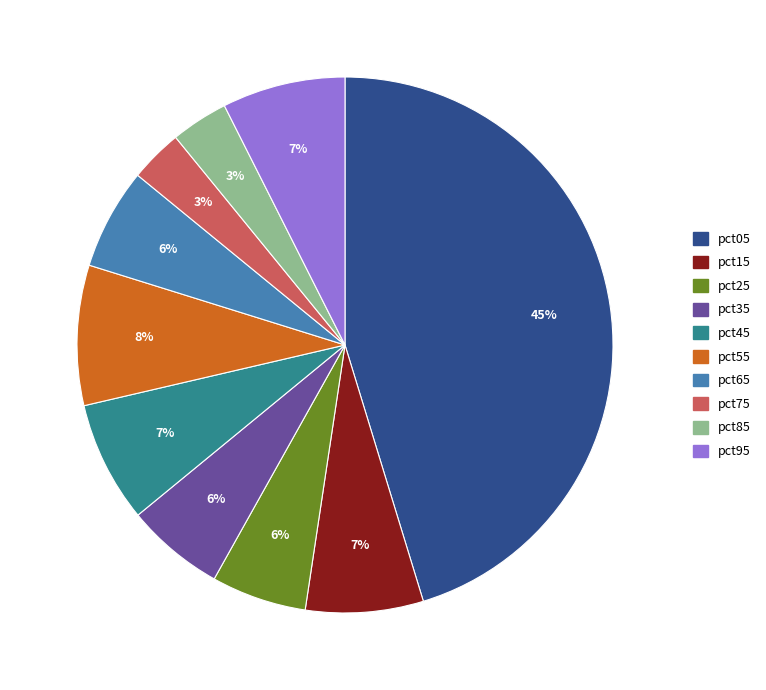

To the nearest percent, what is the difference between the pct85 and pct45 slice percentages?

4%